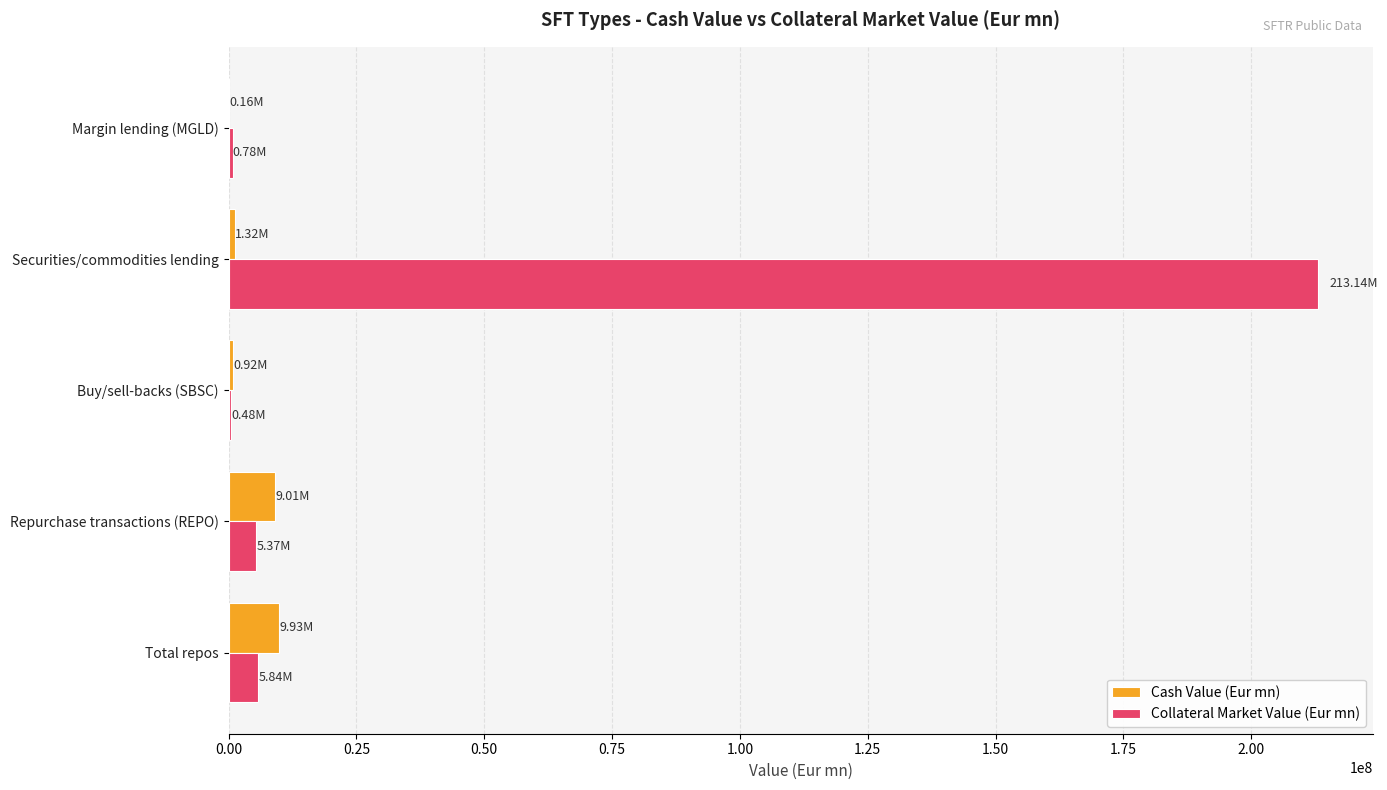

Which category has the highest value across all series?

Securities/commodities lending